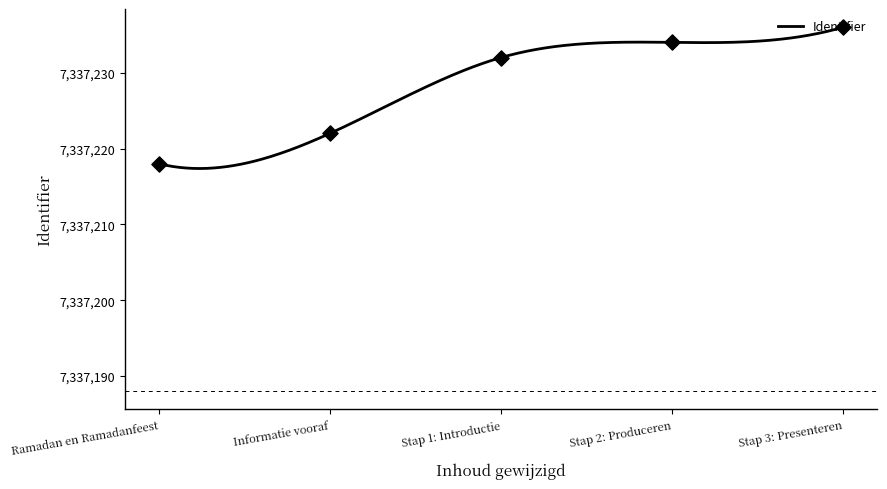

Which has a higher value, Informatie vooraf or Stap 1: Introductie?

Stap 1: Introductie